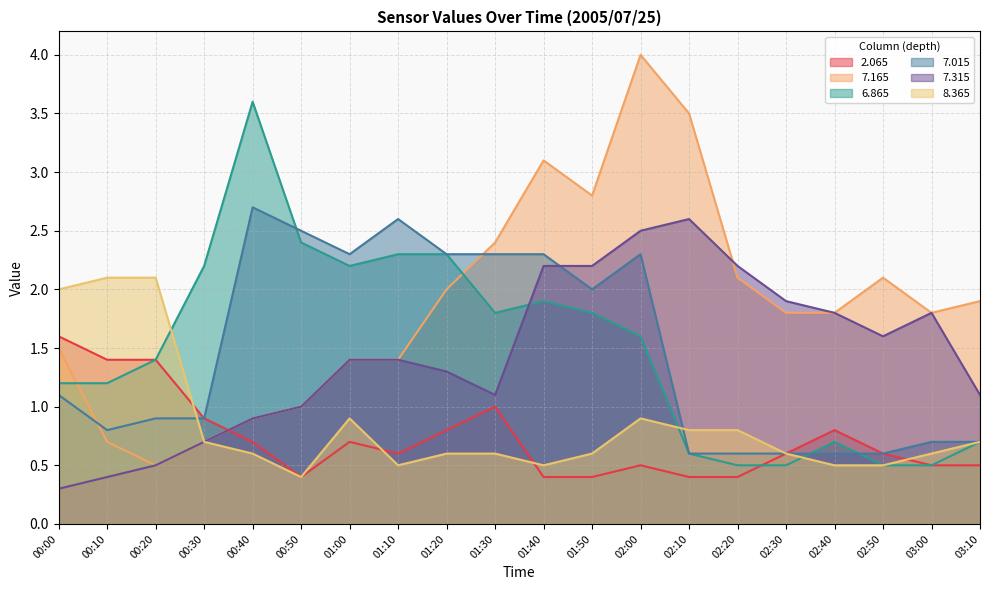

What is the label of the 11th point from the left?

01:40